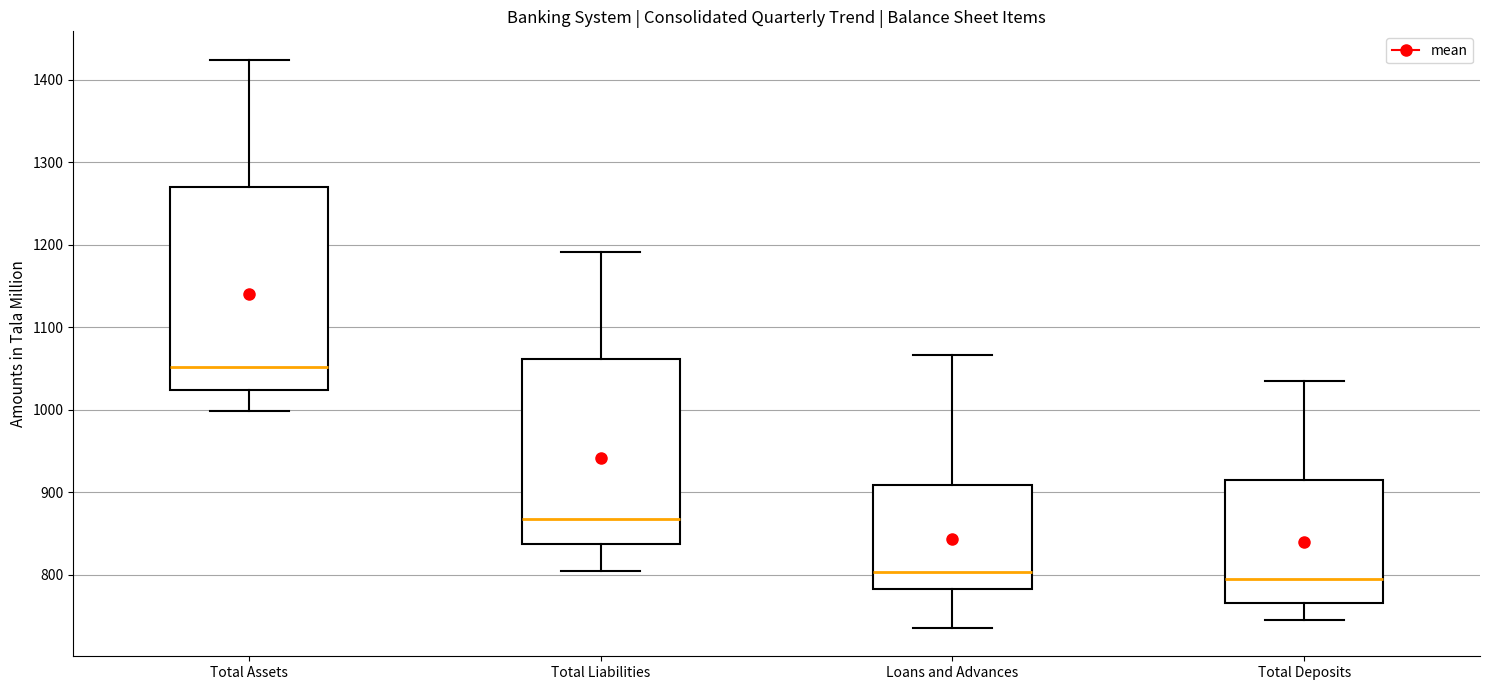

Where does the upper whisker of the box for Loans and Advances end on the y-axis? The values are not printed on the chart, so give them approximately, as read against the axis.

1070